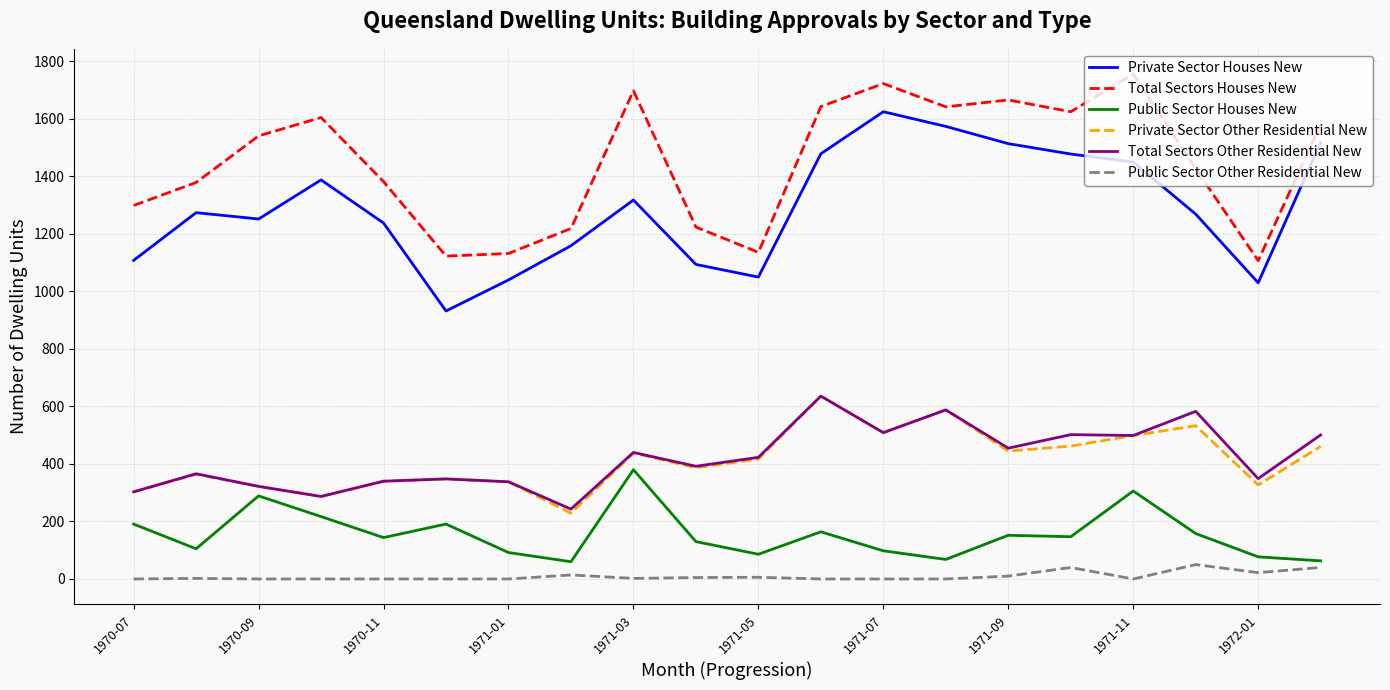

True or false: Private Sector Houses New and Public Sector Houses New intersect in this chart.

False